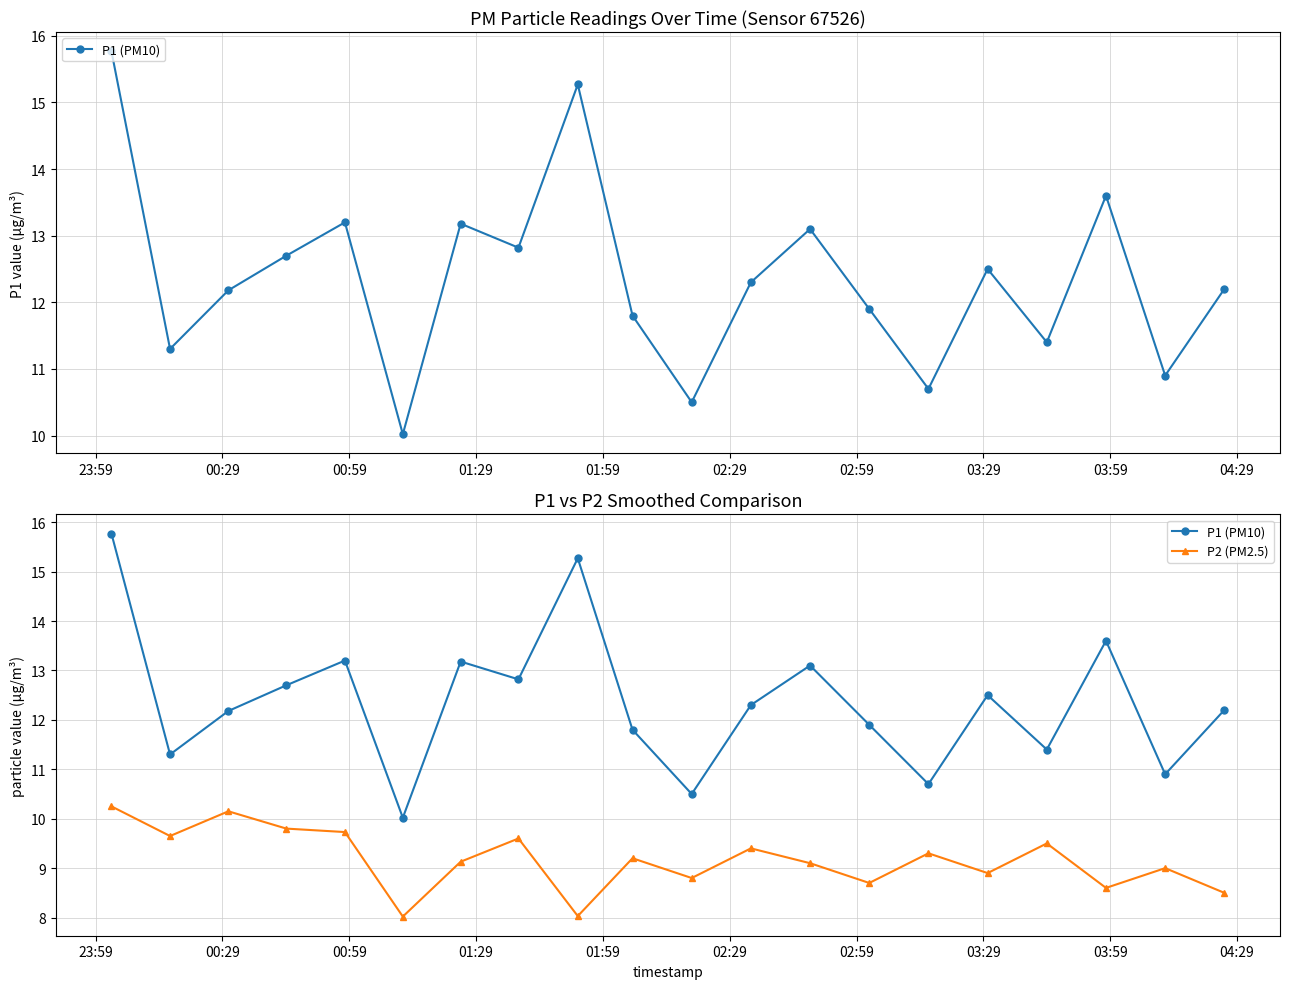

At how many categories does at least one series exceed 15?

2